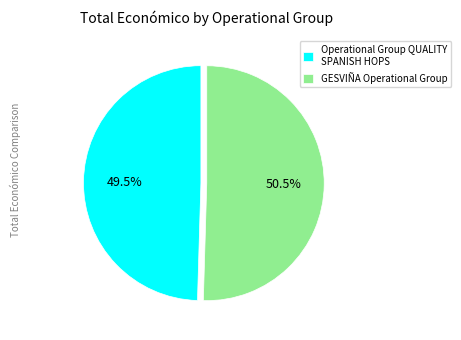

Does GESVIÑA Operational Group account for over 50% of the chart?

Yes